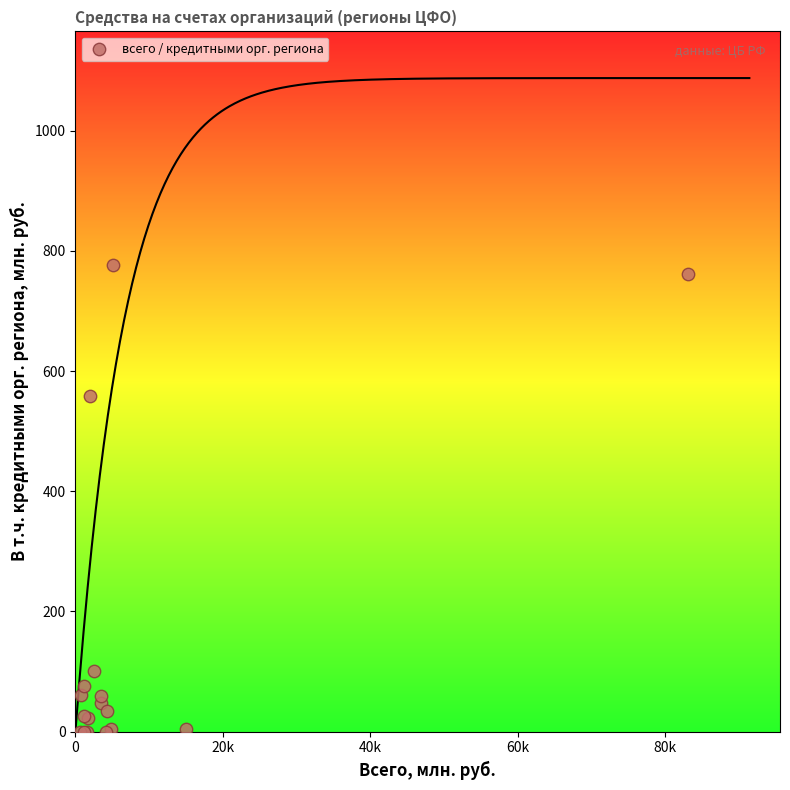

What Y value in the scatter plot is closest to 388?

558